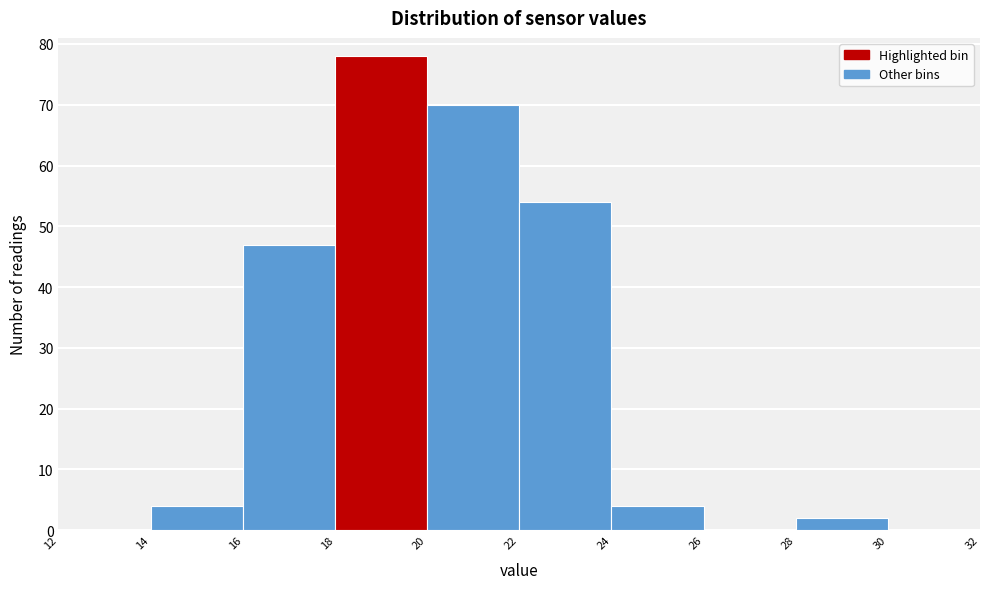

Over which range of the x-axis is the bar tallest?

18 to 20